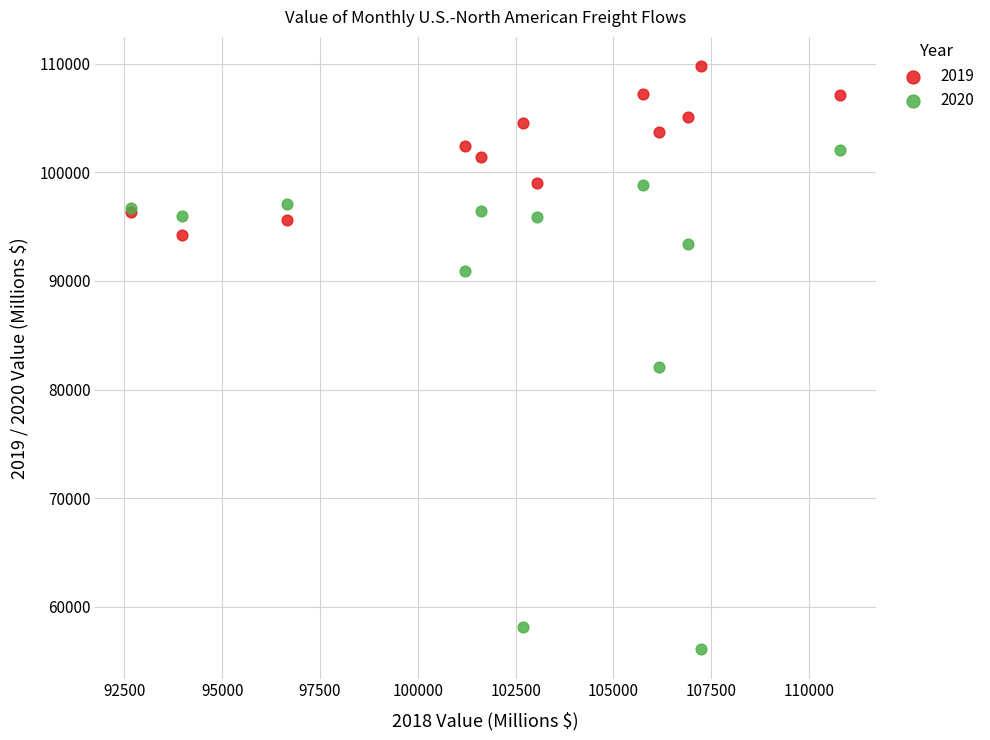

Which series contains the lowest Y value?

2020